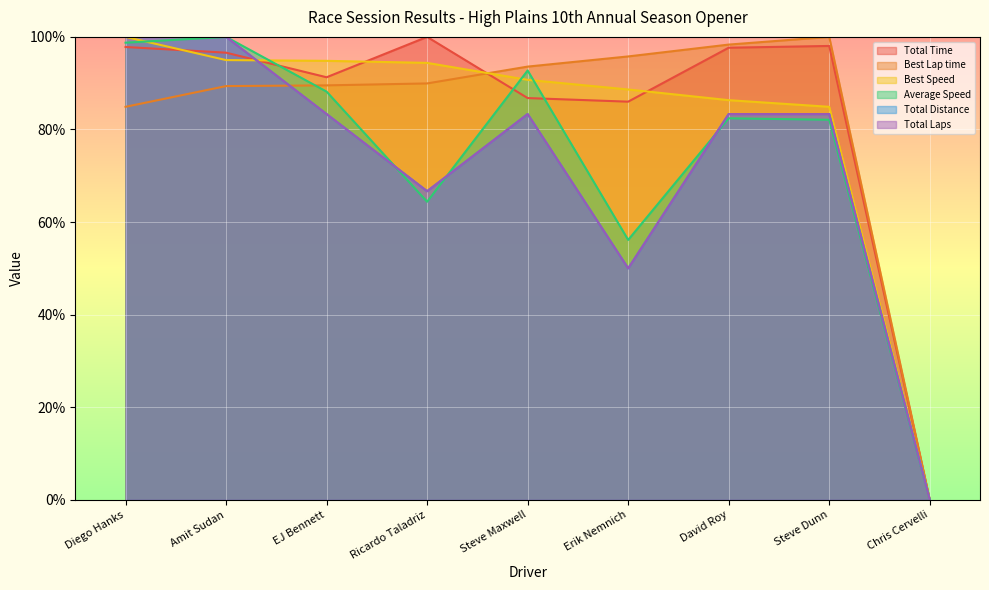

Which series has the largest total across all categories?

Total Time